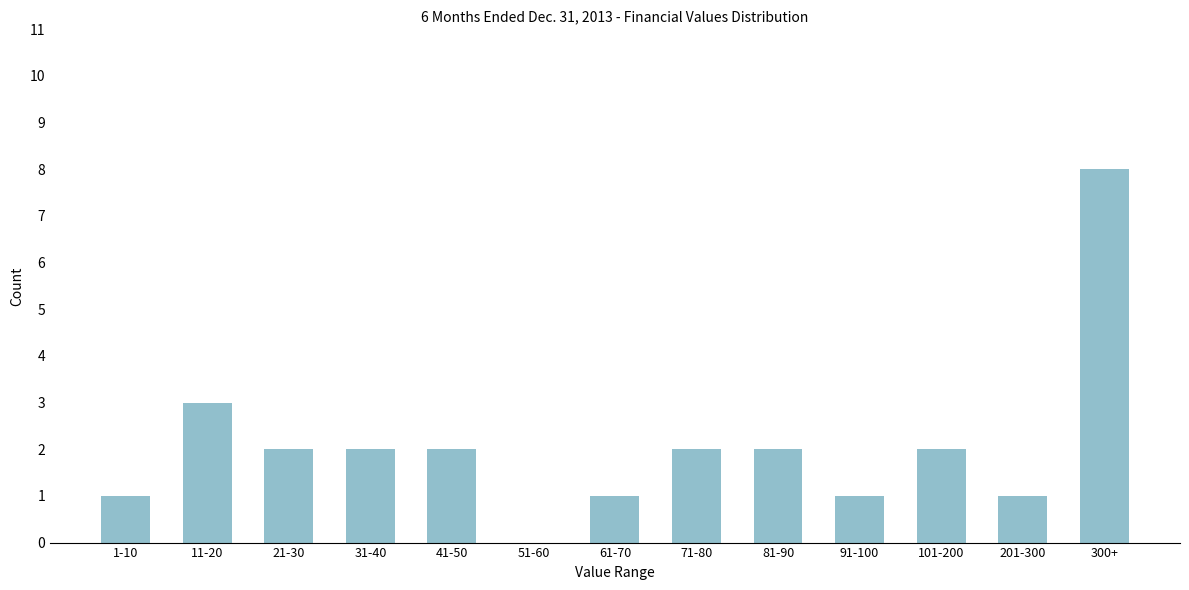

Reading right to left, extract all data points from this chart.

300+=8	201-300=1	101-200=2	91-100=1	81-90=2	71-80=2	61-70=1	51-60=0	41-50=2	31-40=2	21-30=2	11-20=3	1-10=1